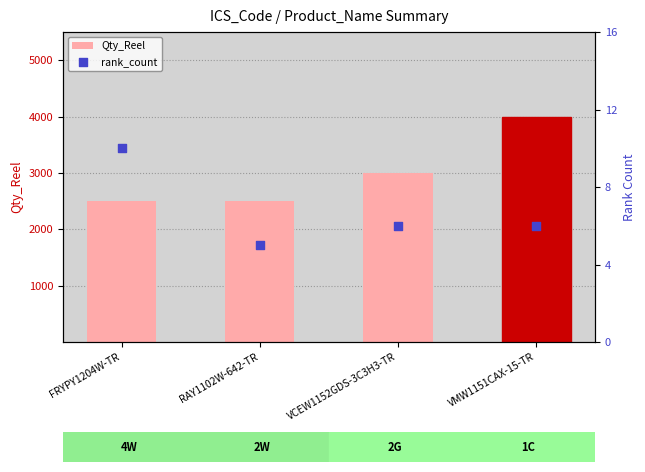

Which series has the widest spread of Y values?

Qty_Reel